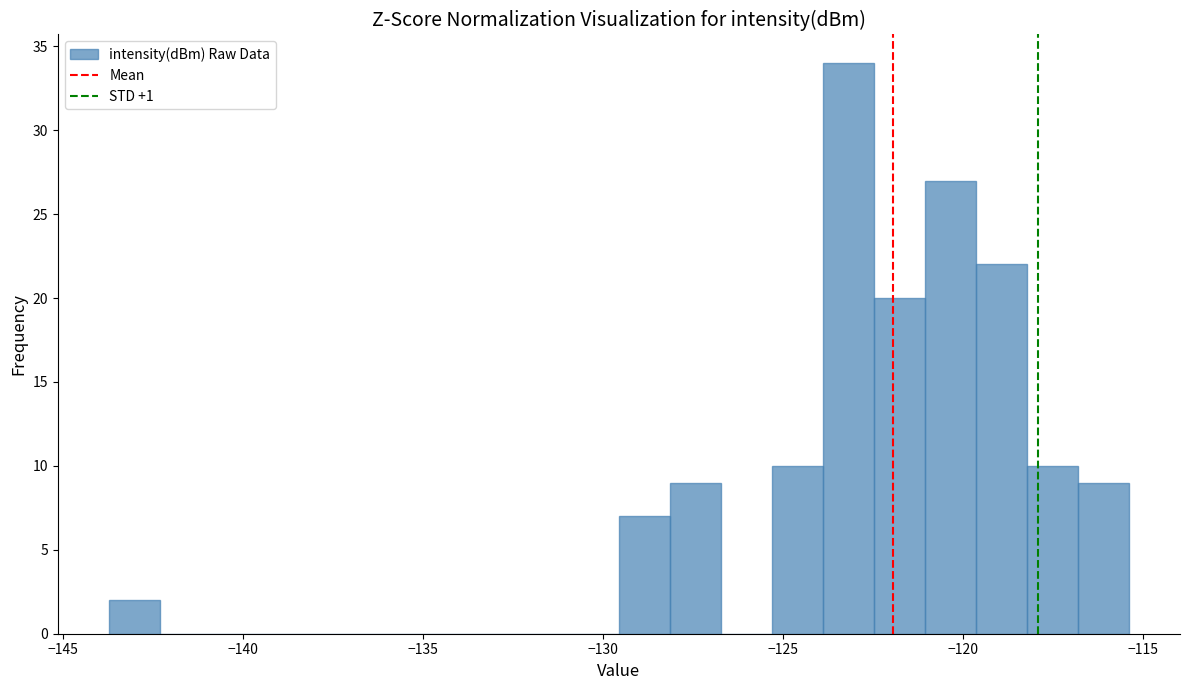

Around what value on the x-axis is the tallest bar? Give the approximate position of its centre, as read against the axis.

-123.0